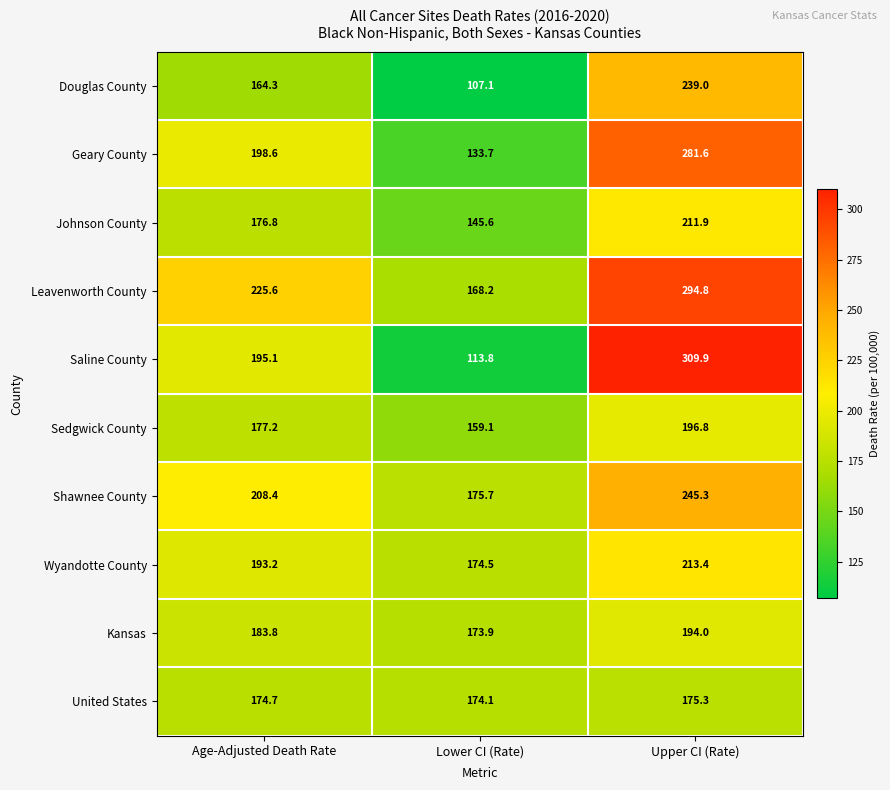

Count the number of categories in the chart.

3